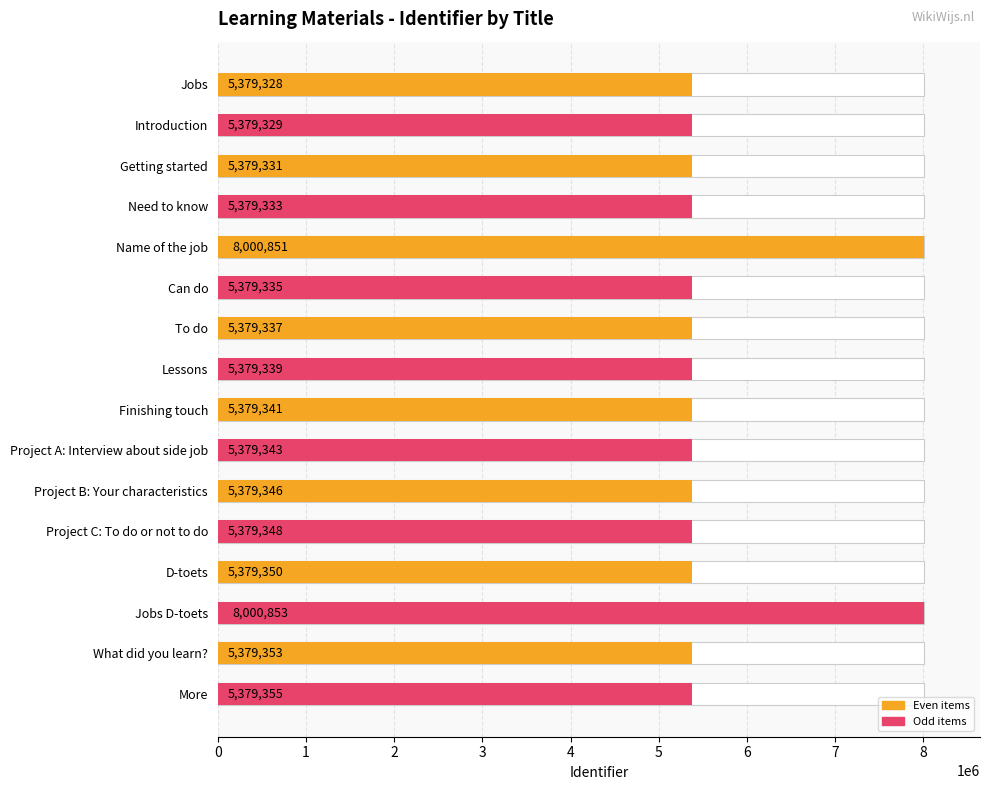

What is the change in value from To do to Project C: To do or not to do?

+11